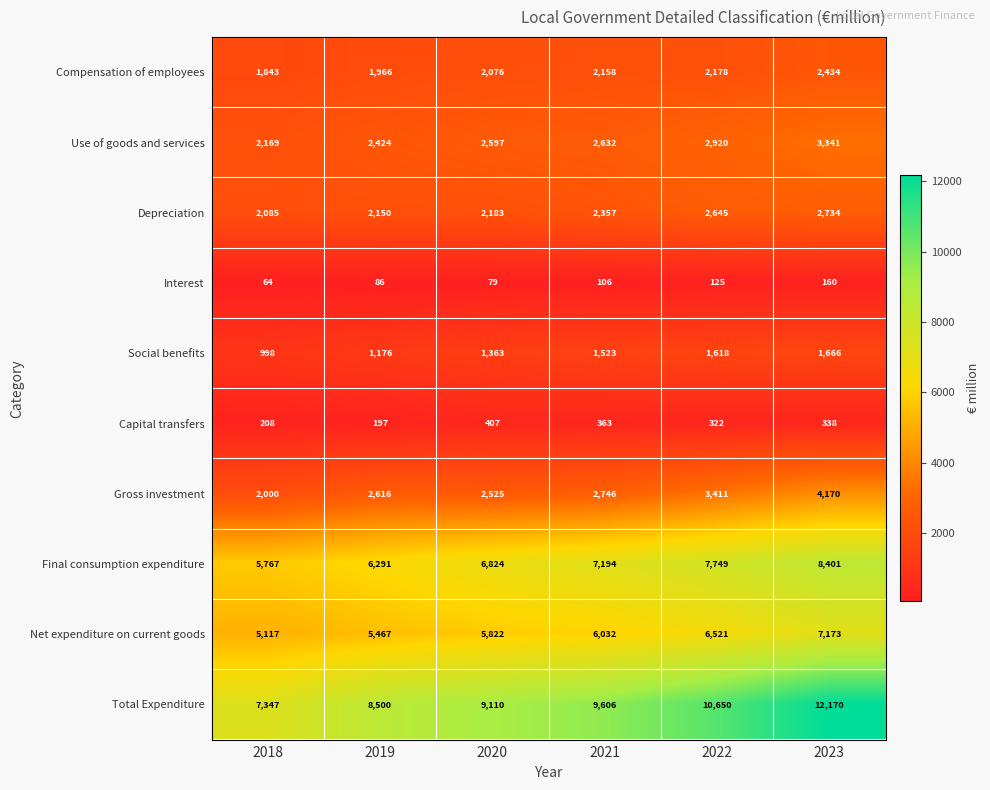

Is it true that Gross investment equals 3680 at 2020?

False